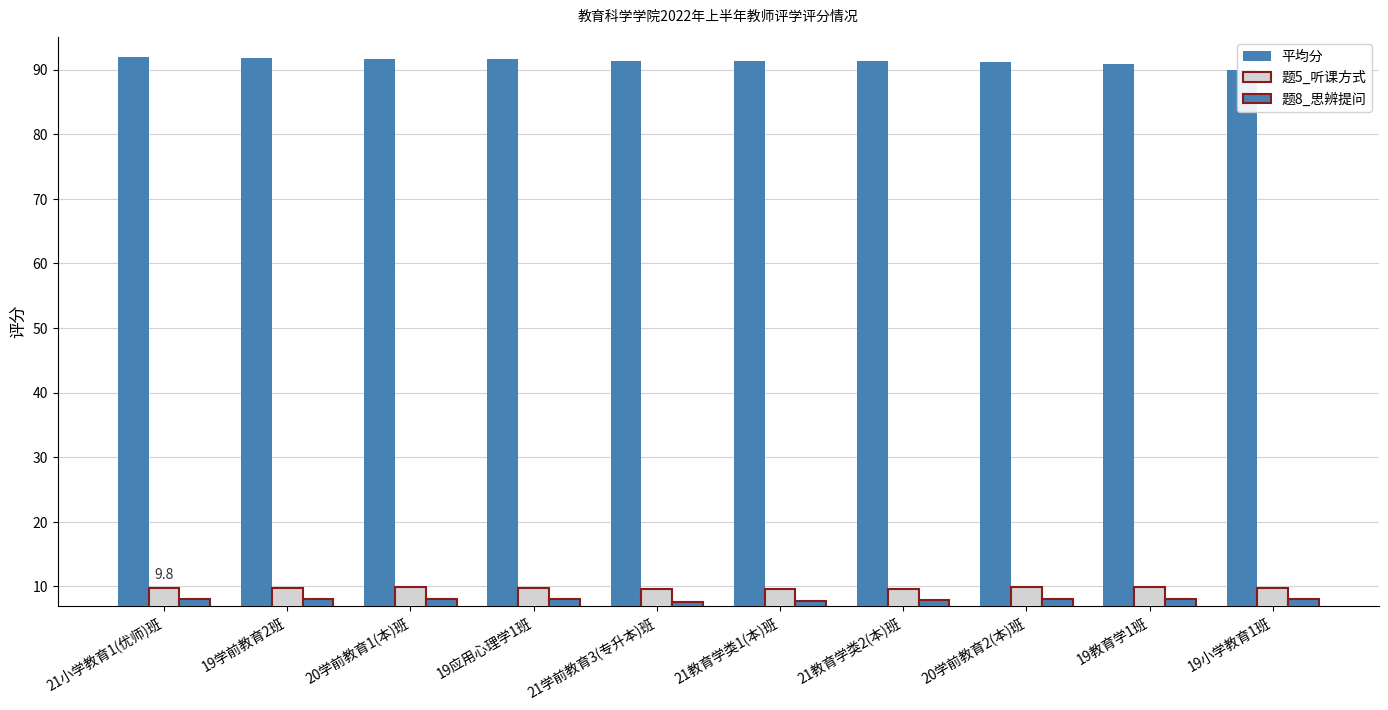

At which category does the chart reach its peak across all series?

21小学教育1(优师)班